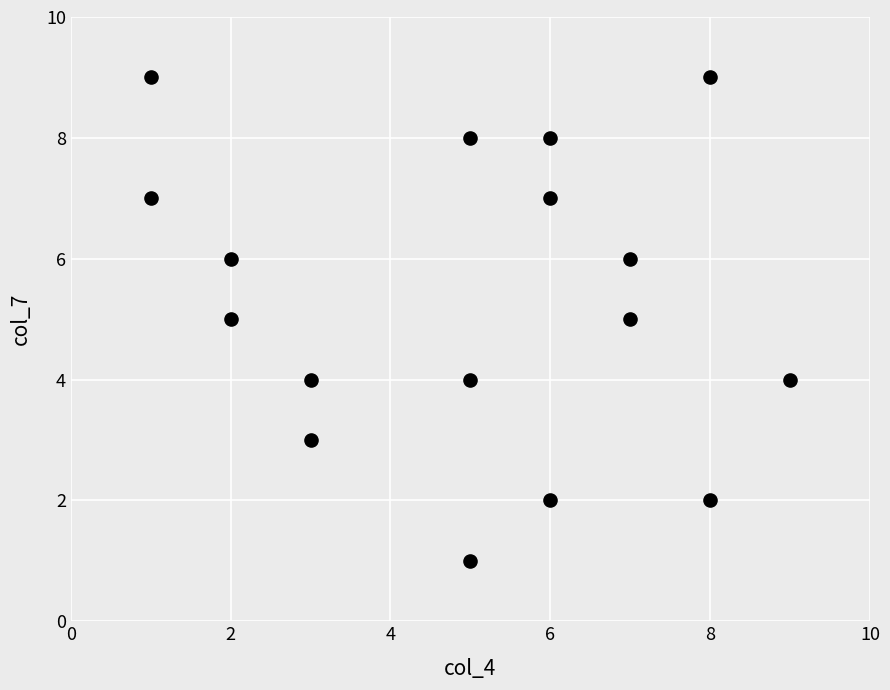

What is the range of X values (max minus min)?

8